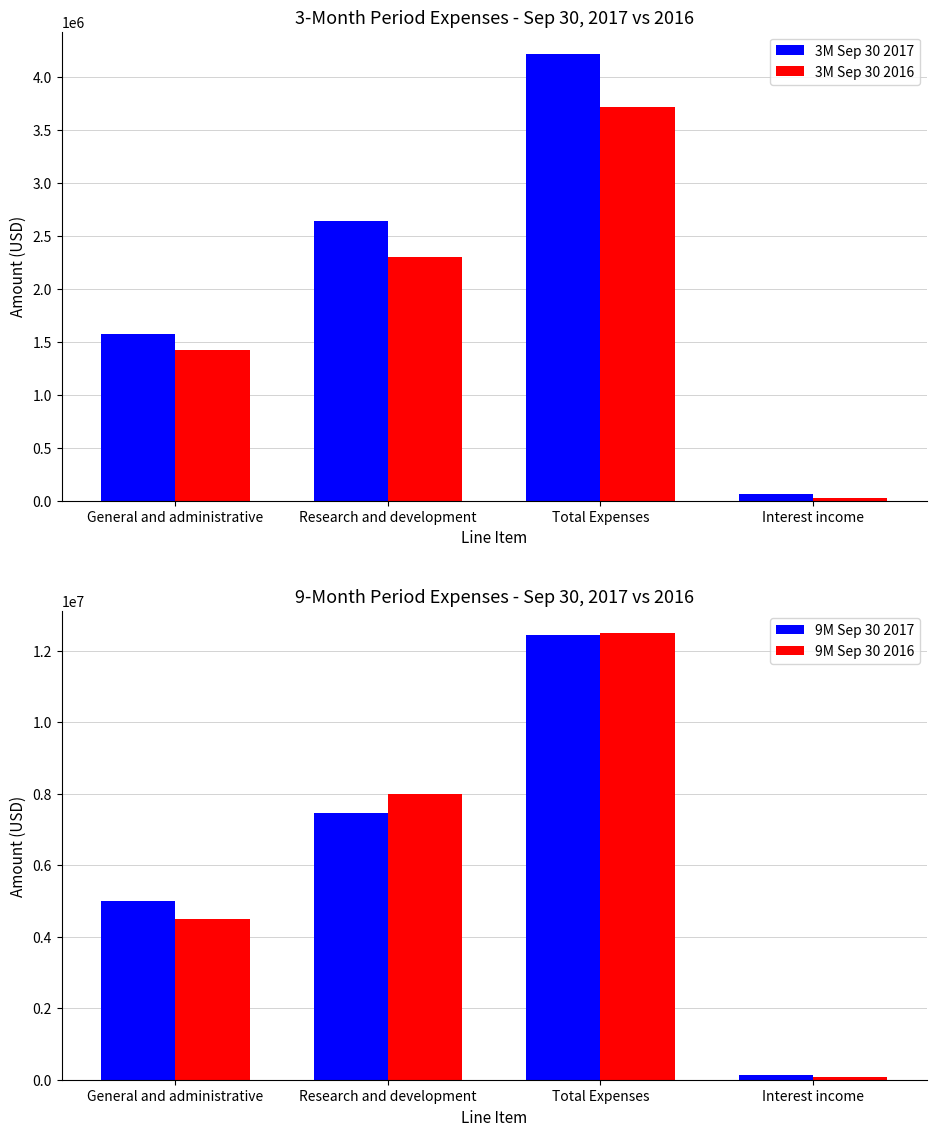

What is the value of the 9M Sep 30 2016 bar at the 3rd from the left?

12494338